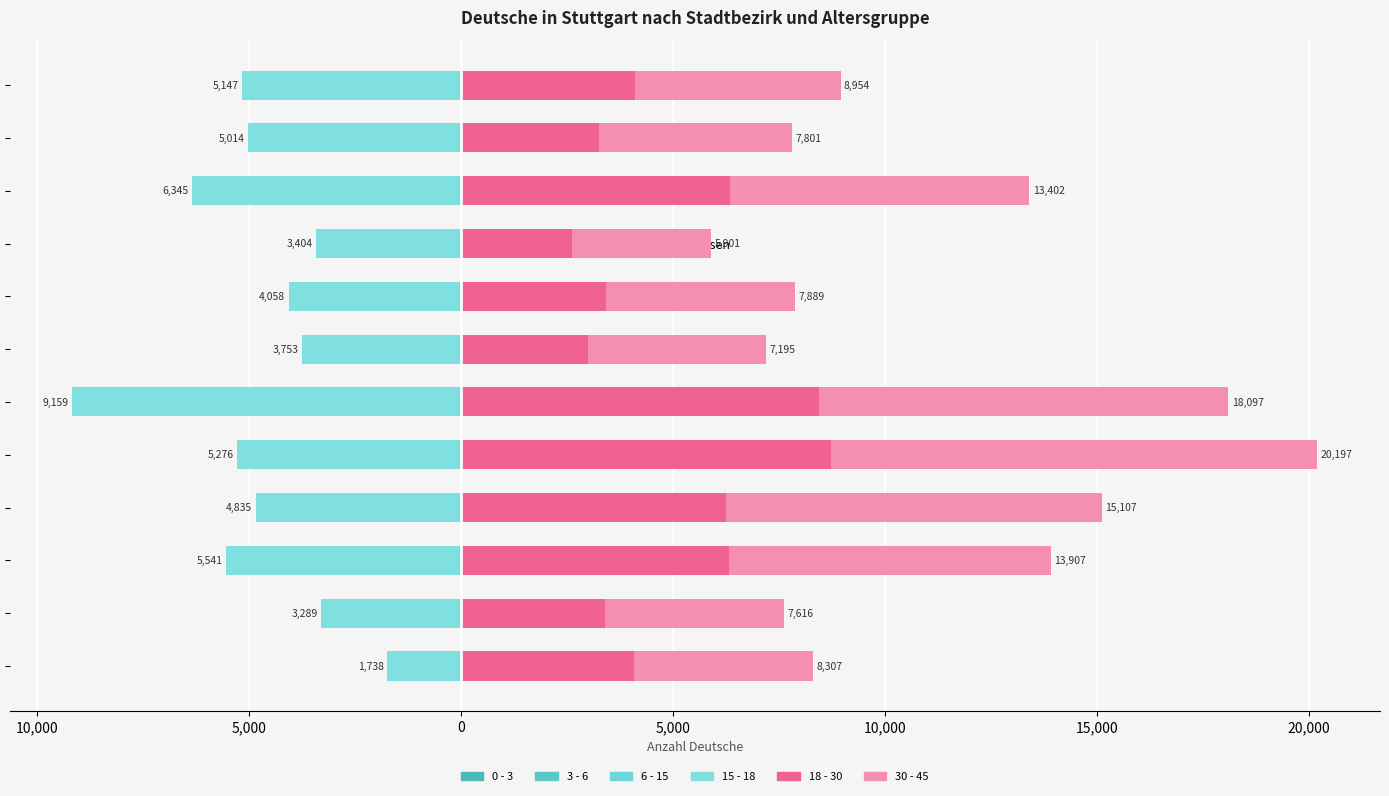

How many groups of bars are there?

12